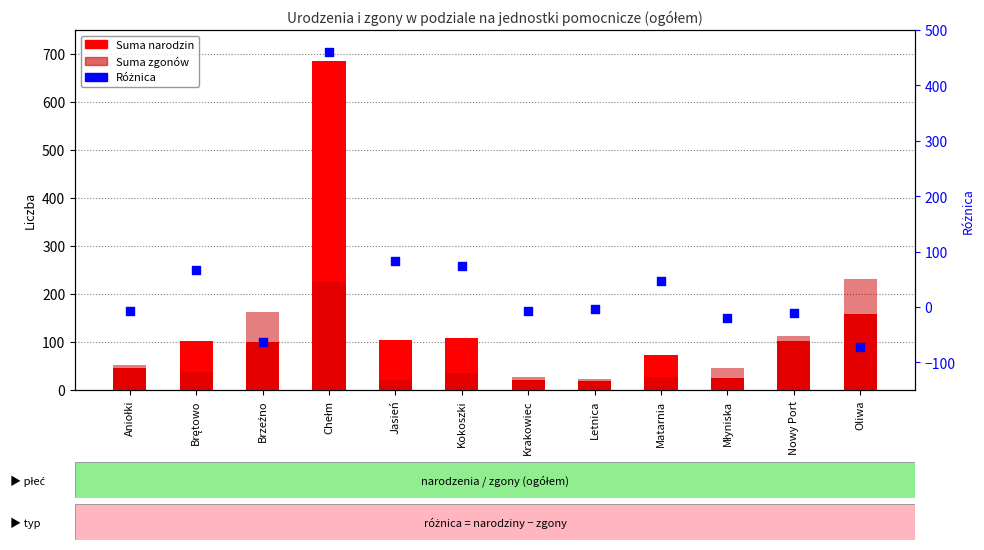

Which series has the largest total across all categories?

Suma narodzin